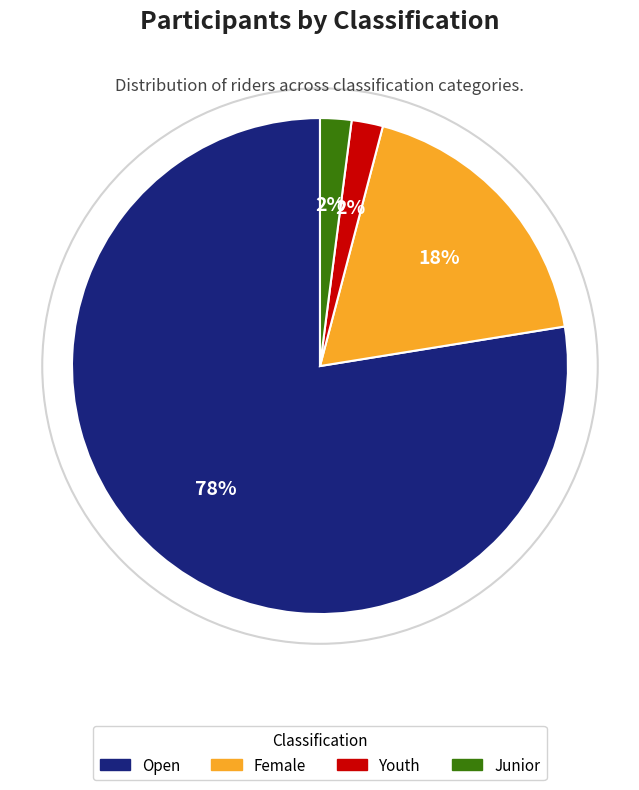

The Junior slice represents 2% of the pie. True or false?

True